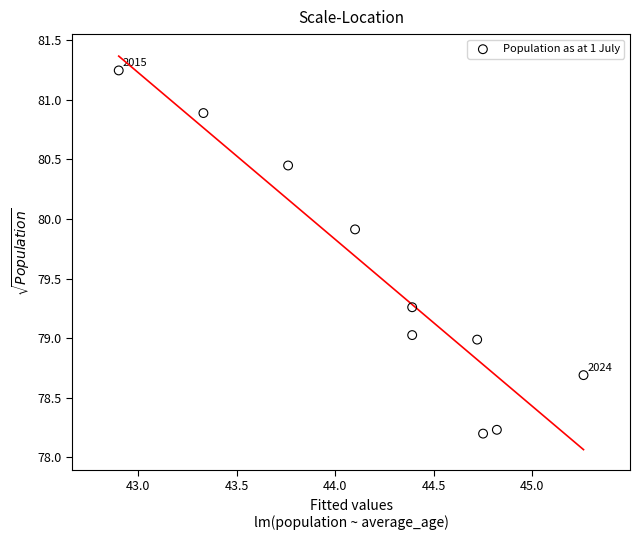

What is the average Y value?

79.5